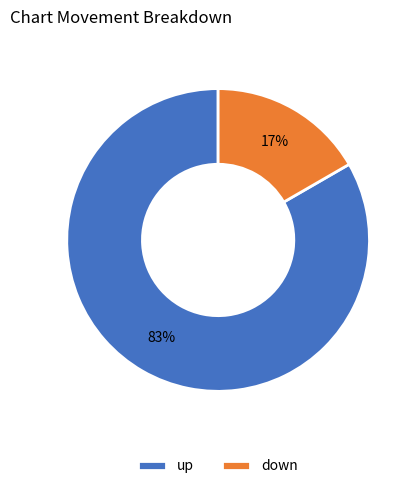

How many segments does this pie chart have?

2